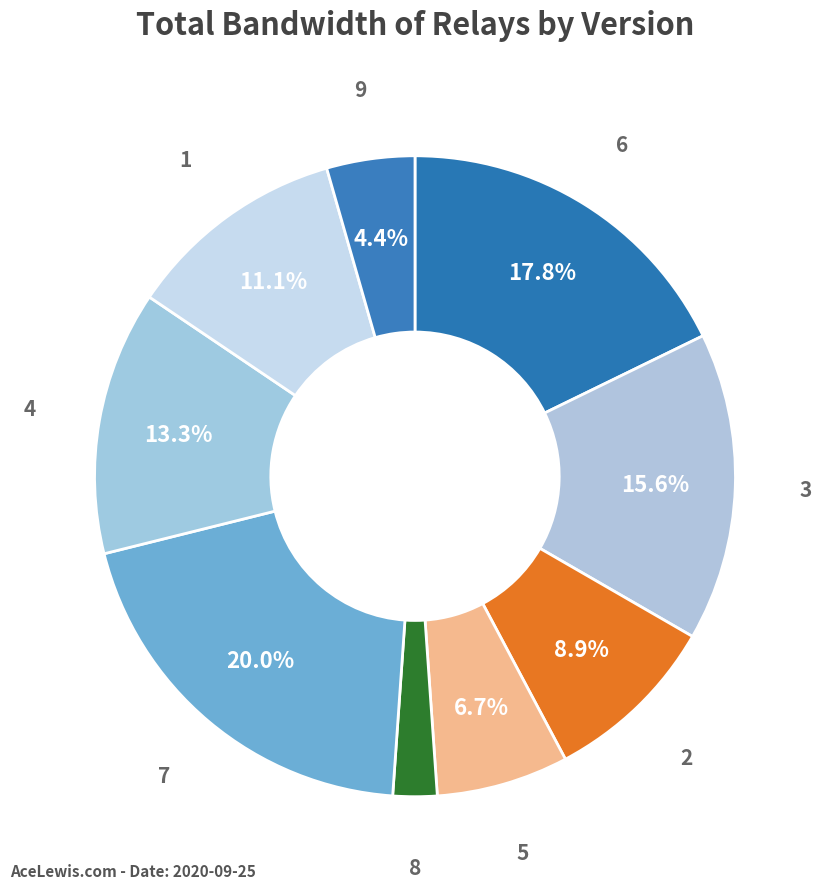

What percentage is the 2 slice, to the nearest percent?

9%